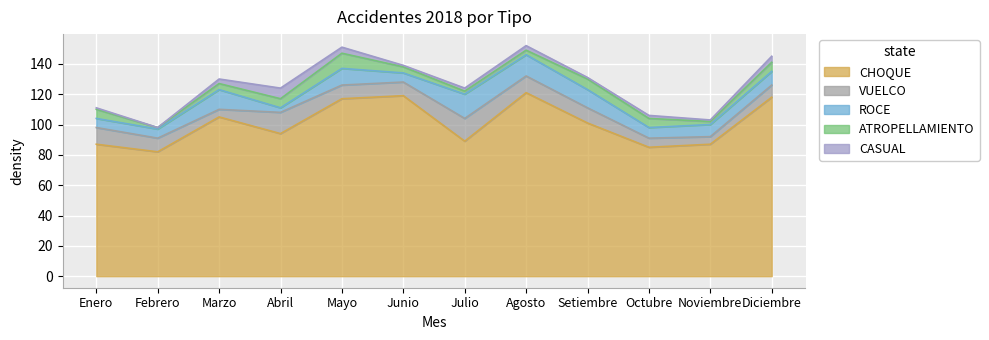

Between Marzo and Octubre, which is larger?

Marzo